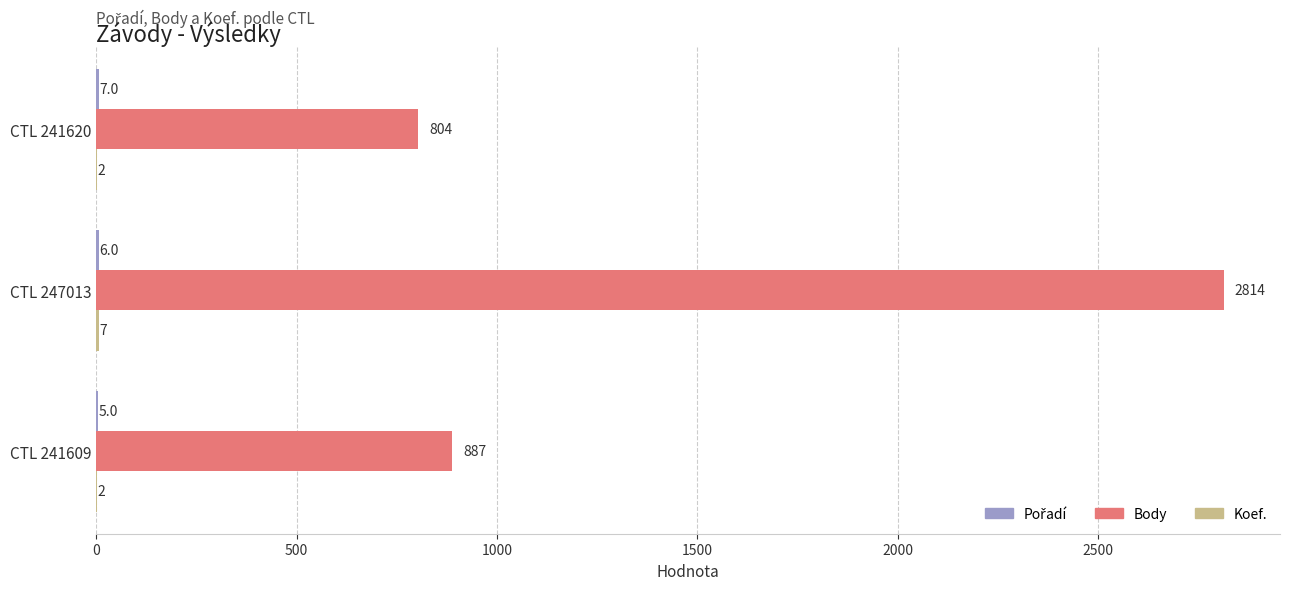

Which series changed the most between CTL 241620 and CTL 241609?

Body